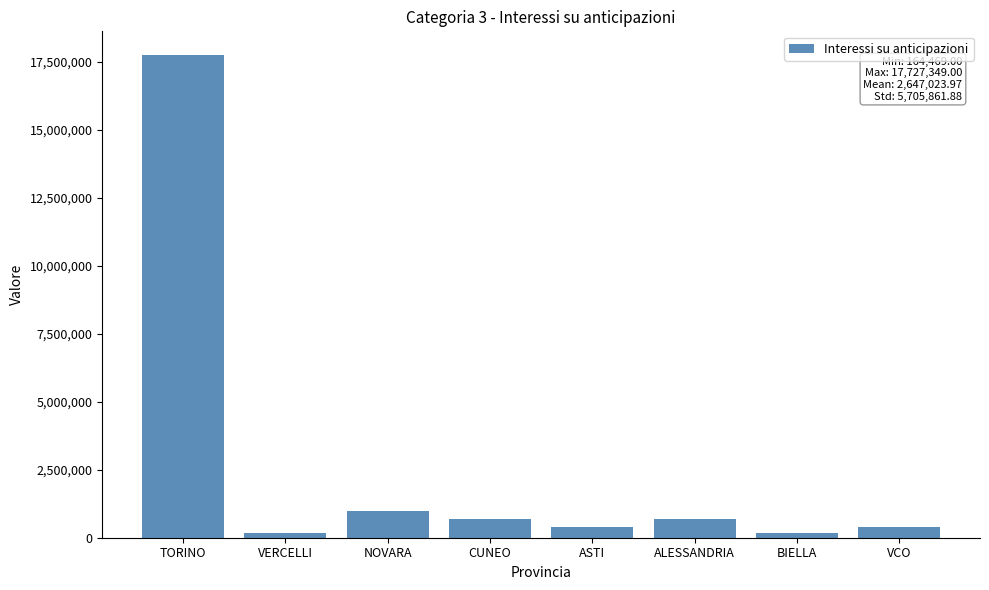

Where is the data nearest to the value 8945909?

NOVARA